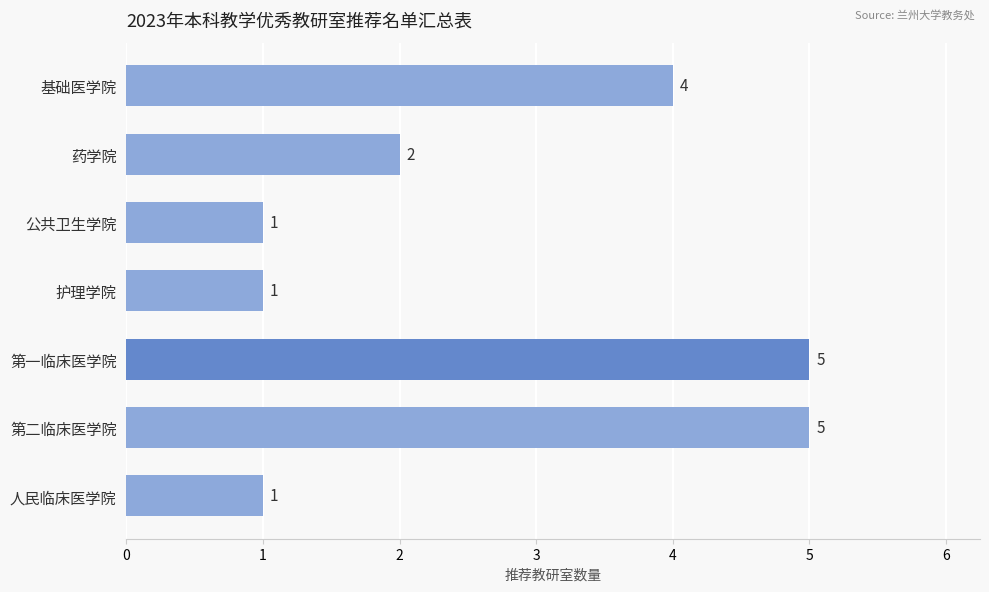

What is the maximum value shown in the chart?

5